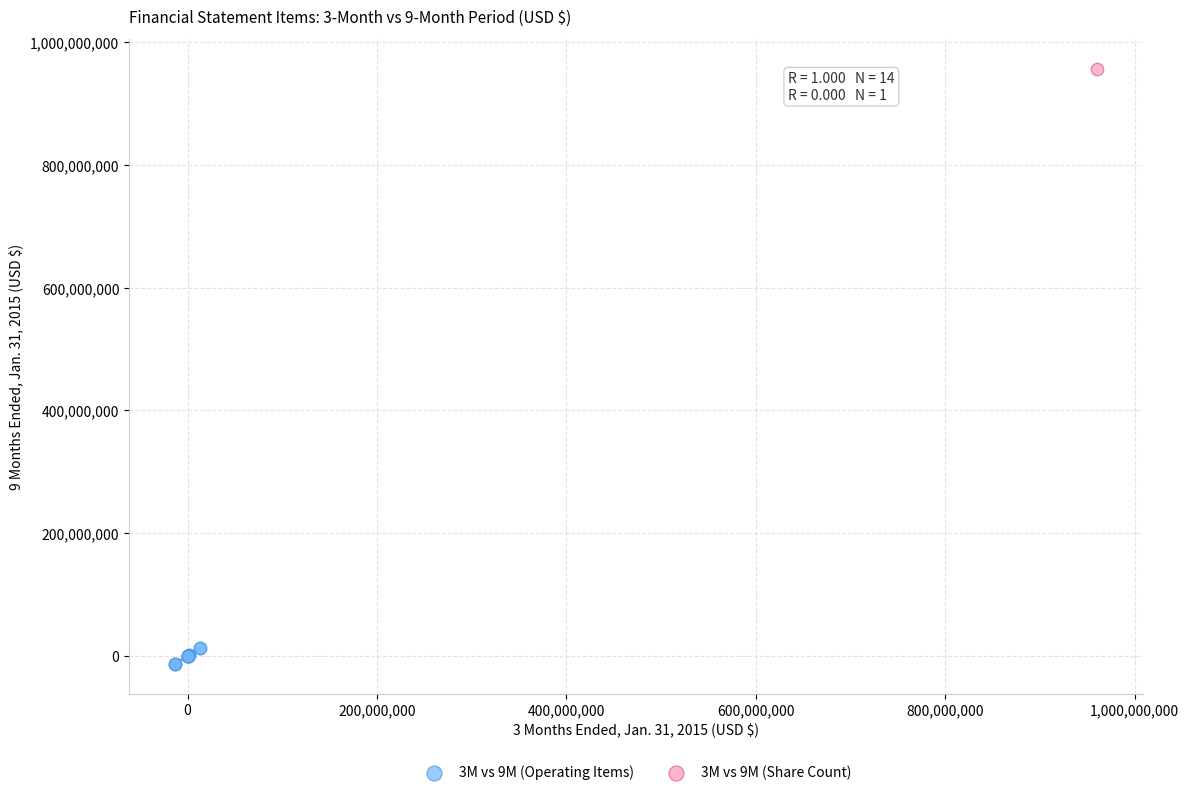

What are all the series names shown in the legend?

3M vs 9M (Operating Items), 3M vs 9M (Share Count)